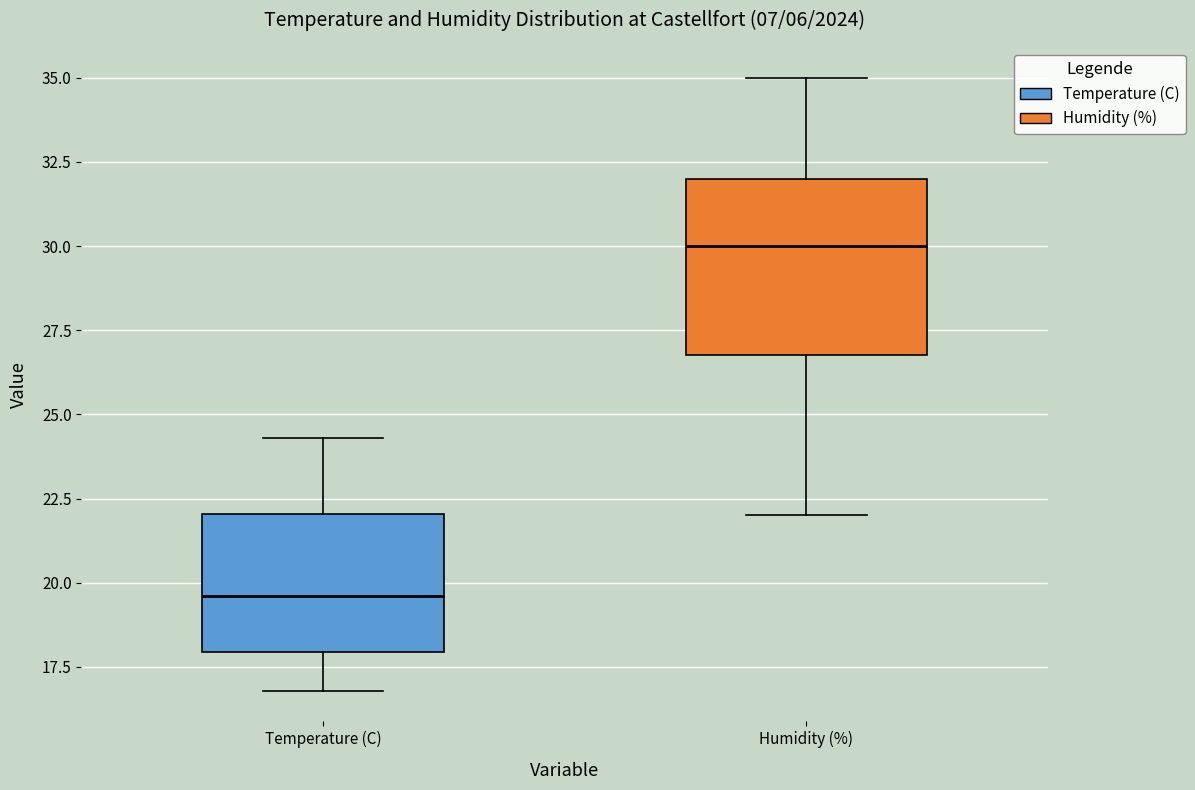

Which box is the tallest, from its lower edge to its upper edge?

Humidity (%)